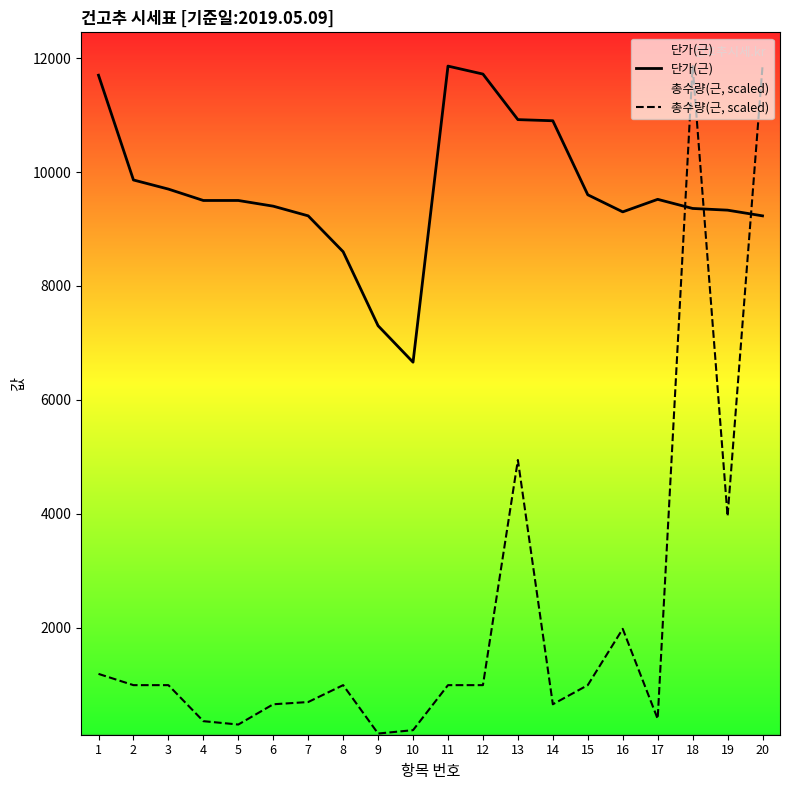

True or false: 단가(근) has more than 0 points higher than both neighbors.

True